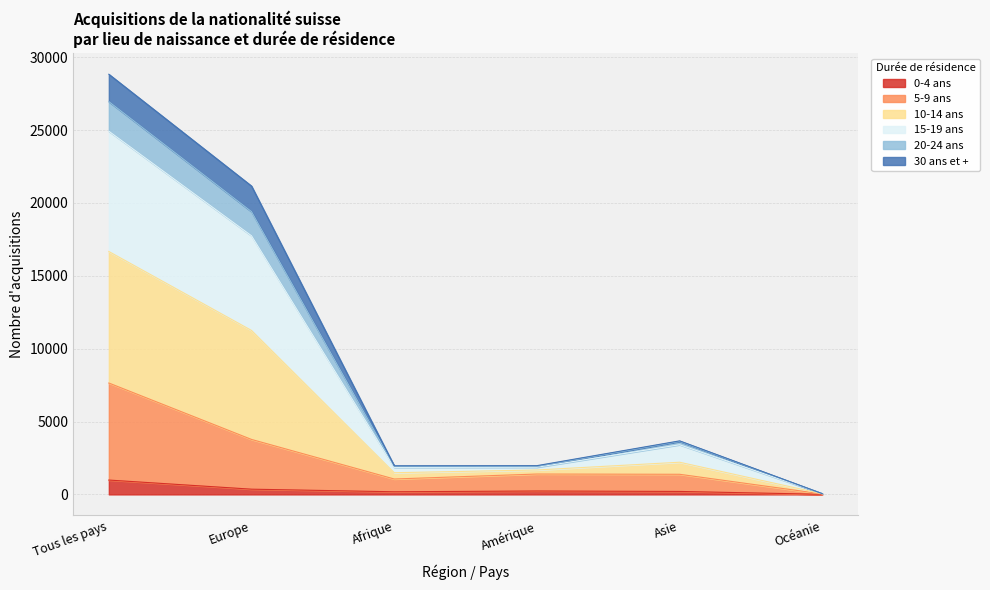

True or false: 0-4 ans has a value of 985 at Tous les pays.

True